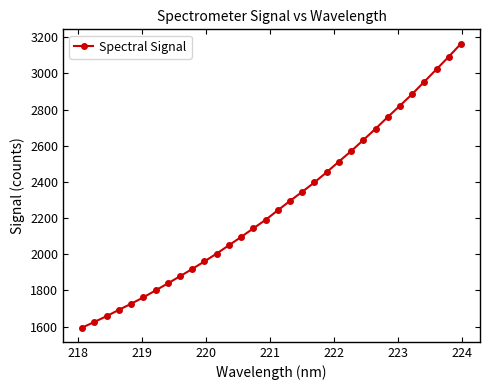

Is this an area chart (filled region under the line)?

No